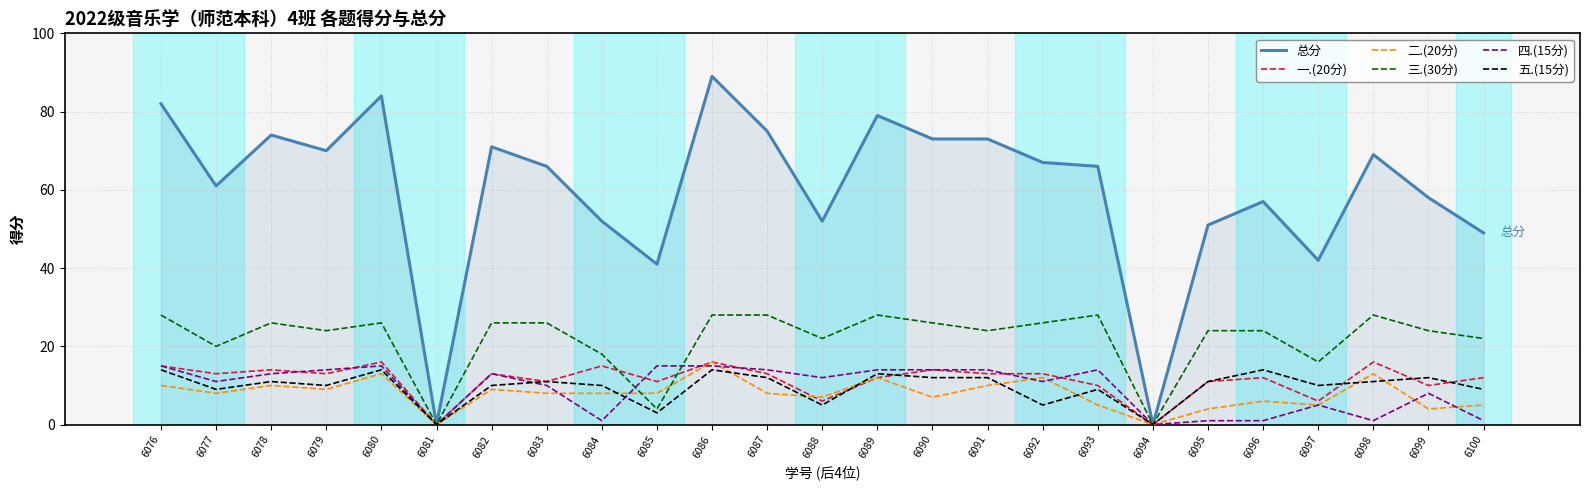

Between 6080 and 6082, which series saw the biggest shift?

总分